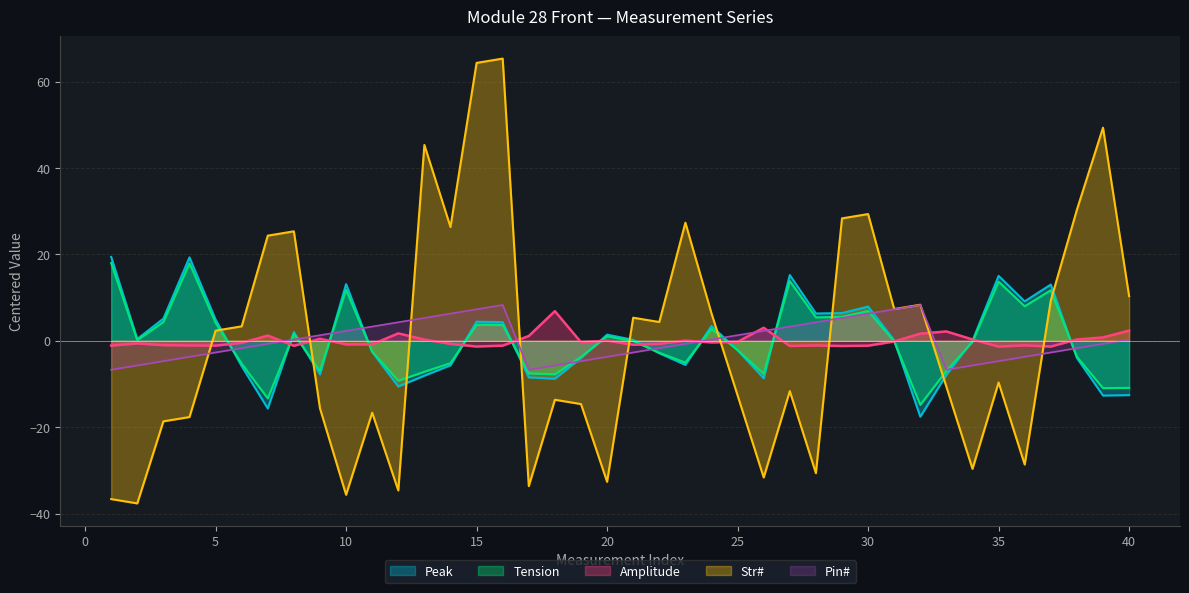

At which category is the sum across all series the highest?

16